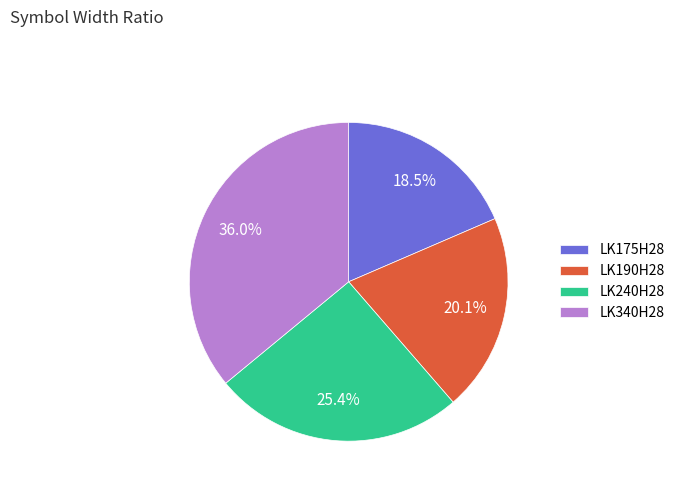

Approximately how many times larger is the value at LK175H28 compared to LK240H28?

0.7